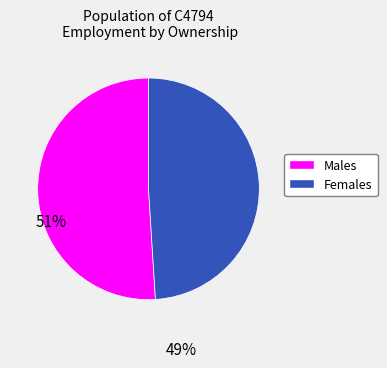

Is there any slice that represents more than half of the pie?

Yes